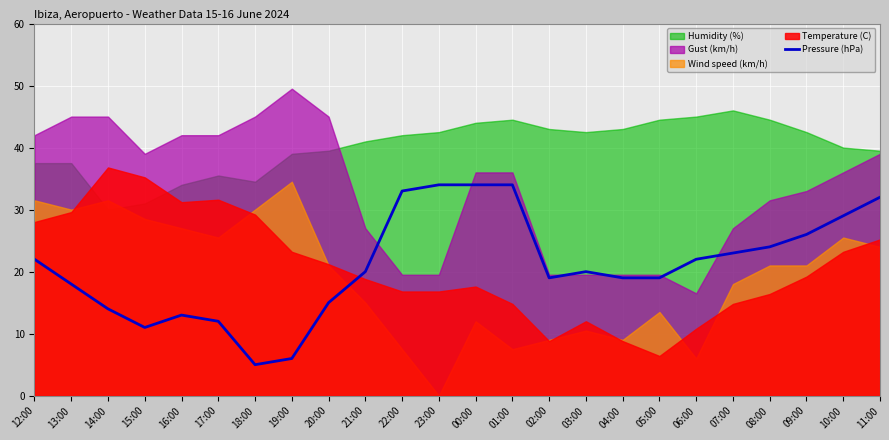

Is it true that Pressure (hPa) equals 7.7 at 15:00?

False